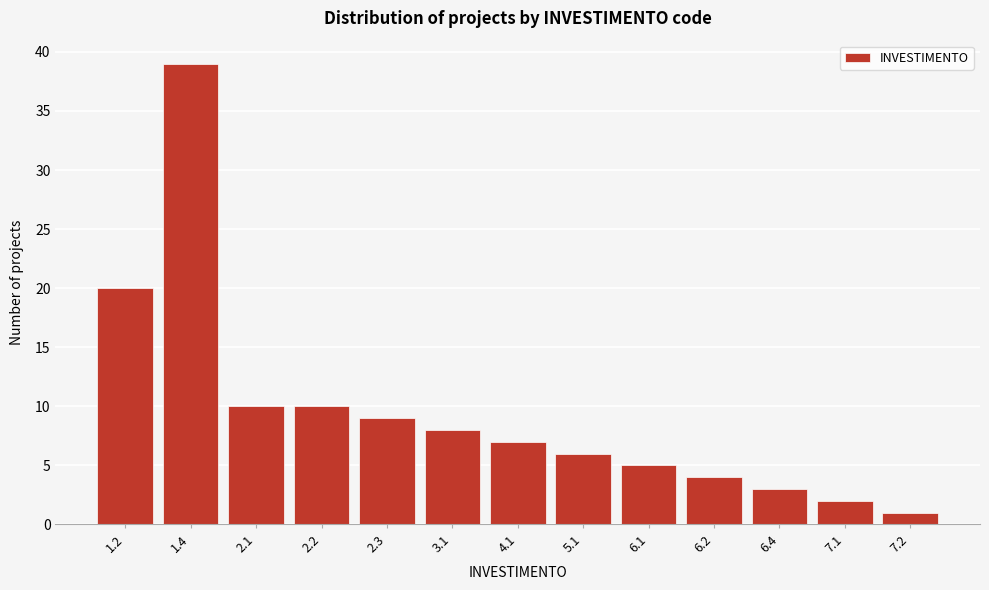

Reading right to left, what are all the values shown in this chart?

1	2	3	4	5	6	7	8	9	10	10	39	20